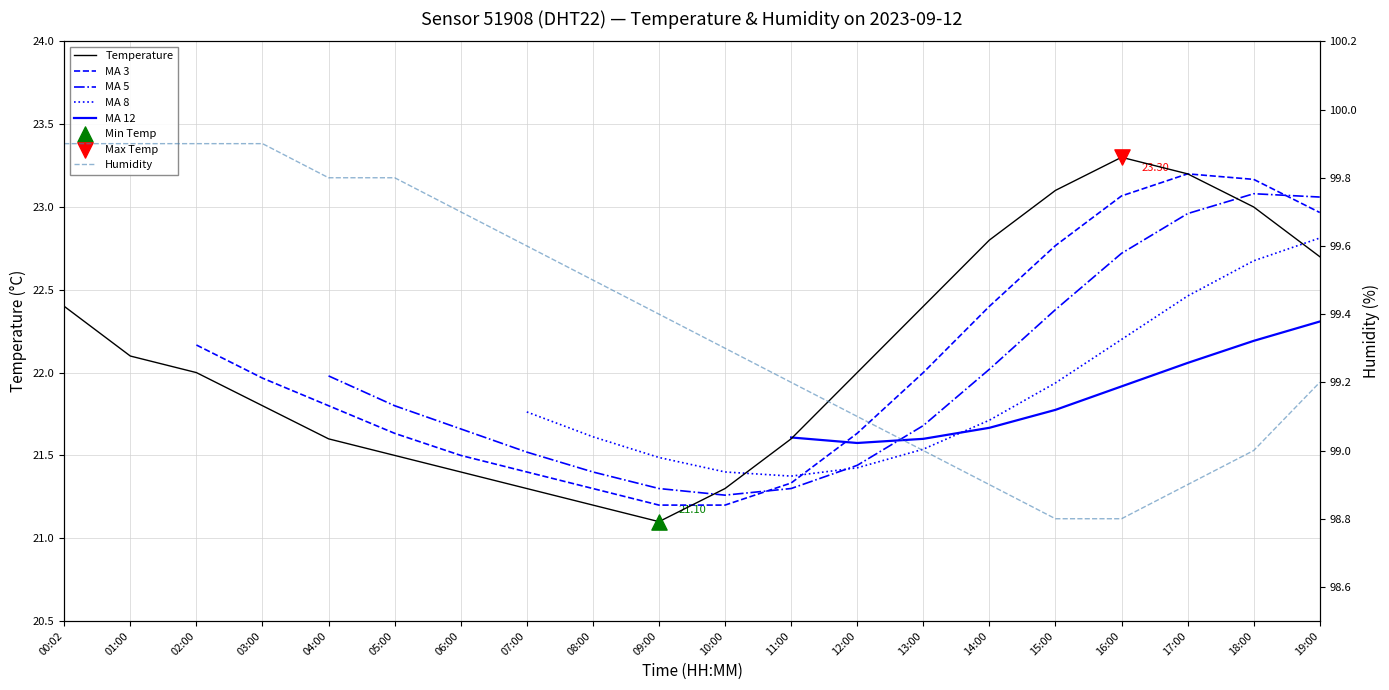

Which series has the largest Y range (max minus min)?

temperature